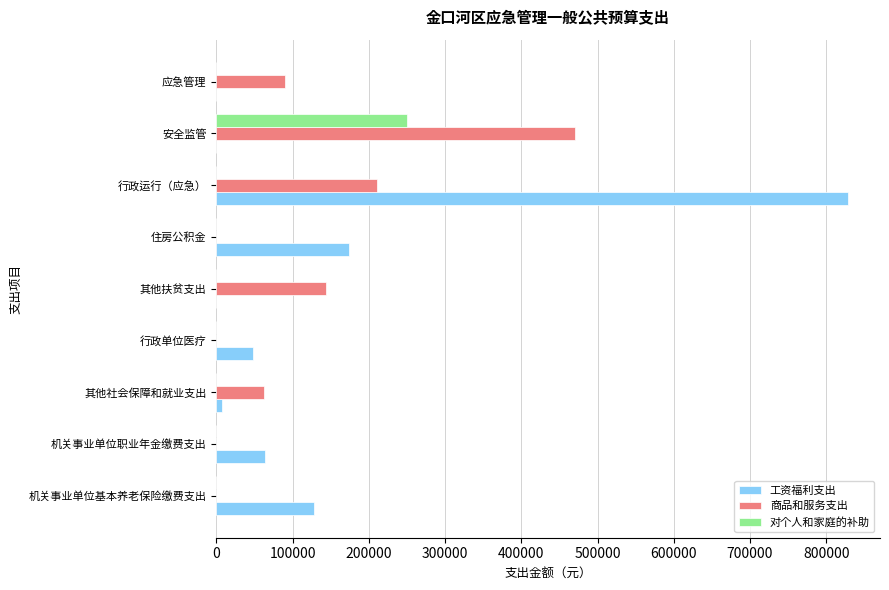

What is the sum of the 商品和服务支出 values at 安全监管 and 其他扶贫支出?

614000